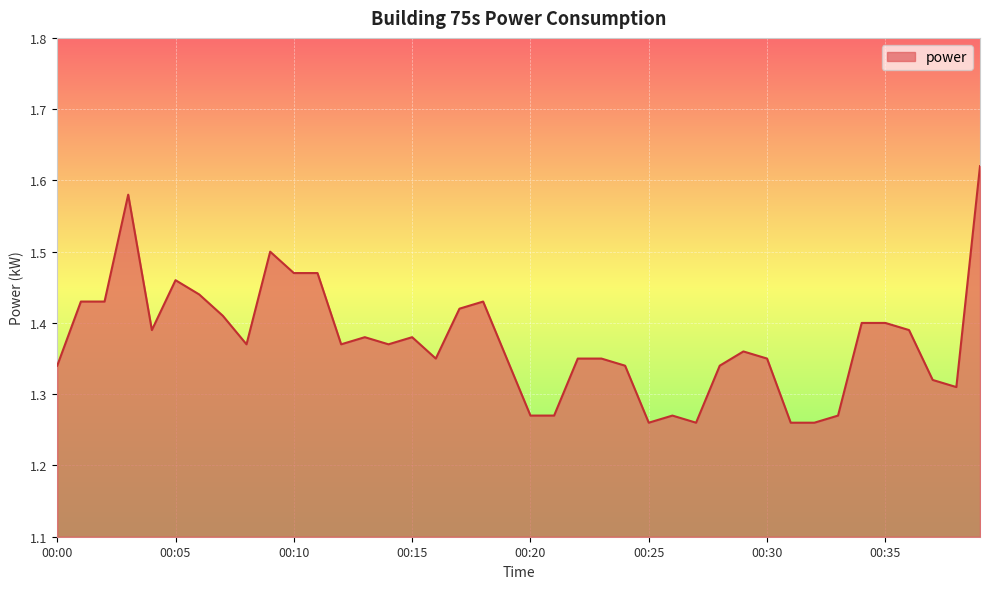

How many series are shown in this chart?

1